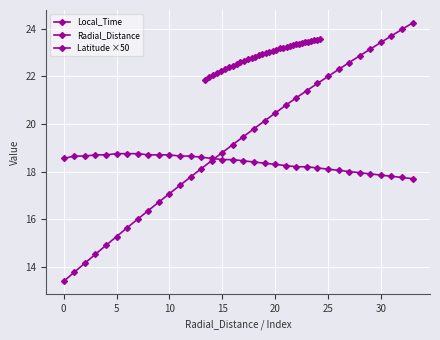

After their last crossing, which series has the higher values: Latitude ×50 or Radial_Distance?

Radial_Distance